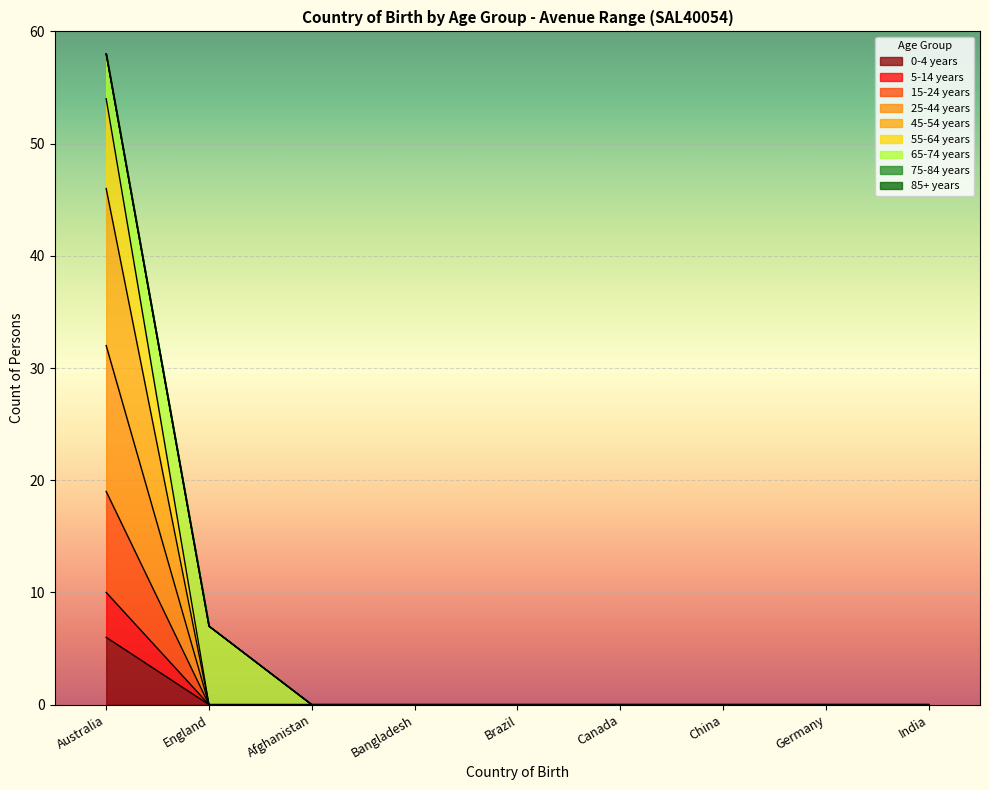

At which label does 25-44 years reach its peak?

Australia